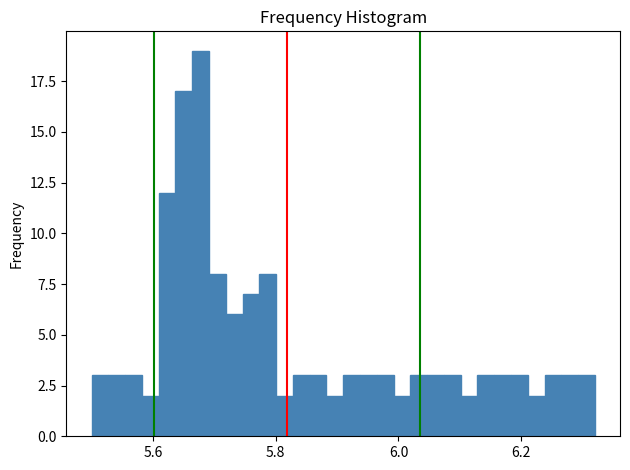

Around what value on the x-axis is the tallest bar? Give the approximate position of its centre, as read against the axis.

5.68